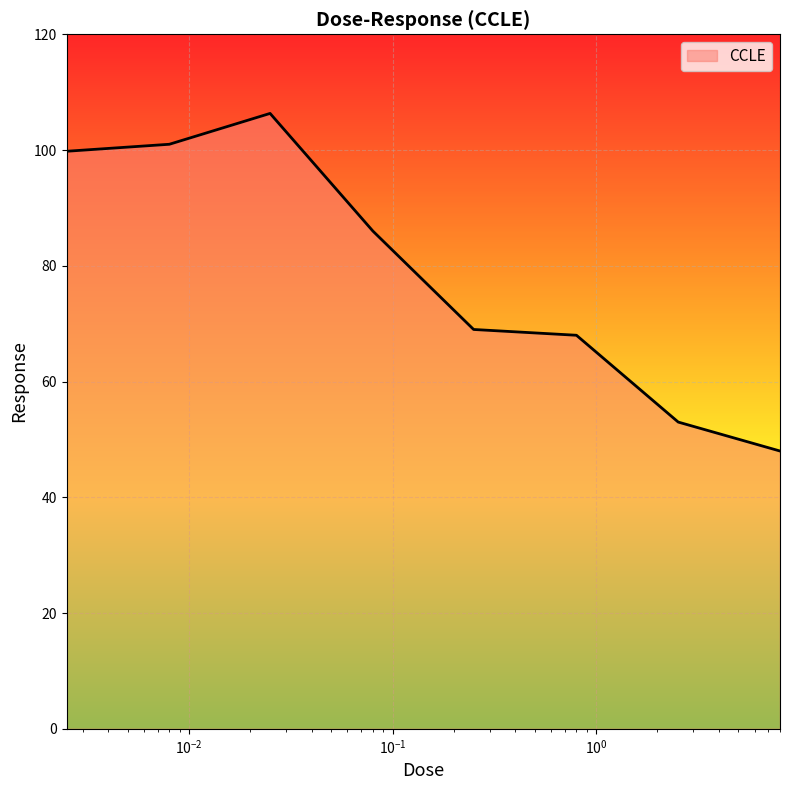

What is the sum of all values?

631.1